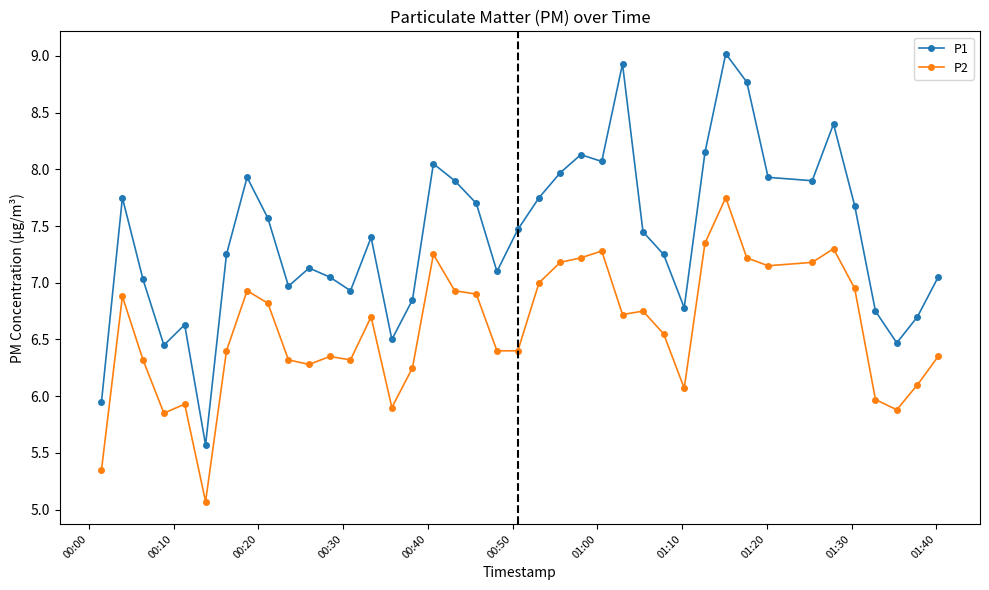

What is the difference between the maximum and second lowest values in the P1 series?

3.1